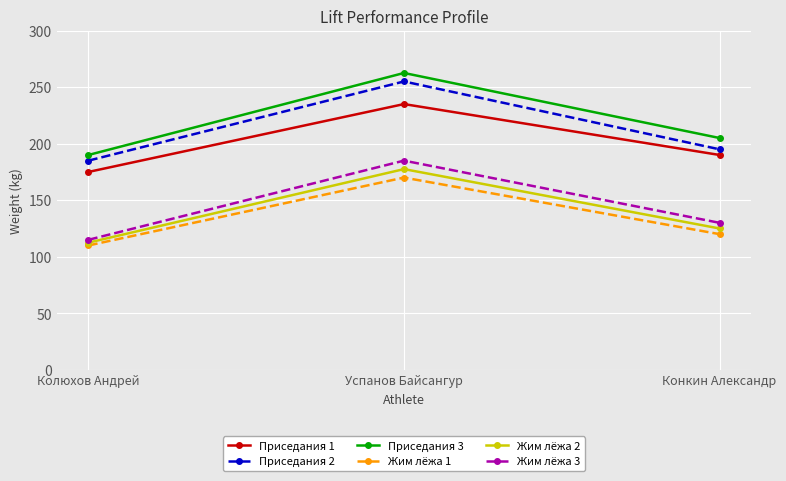

Which series has the largest total across all categories?

Приседания 3